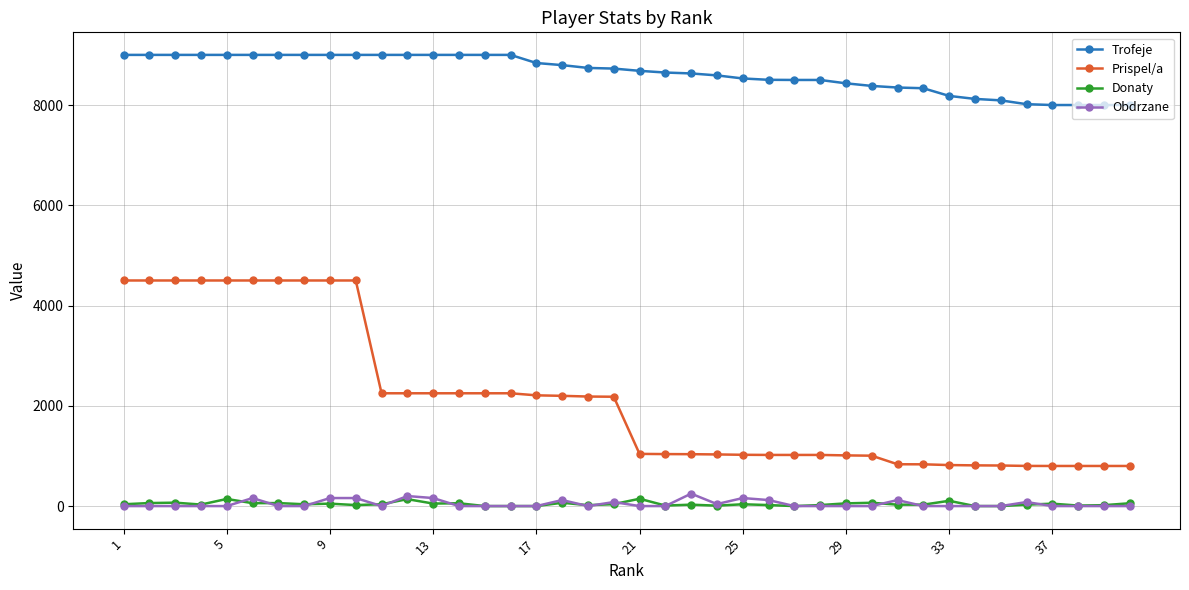

What is the difference between the maximum and second lowest values in the Donaty series?

146